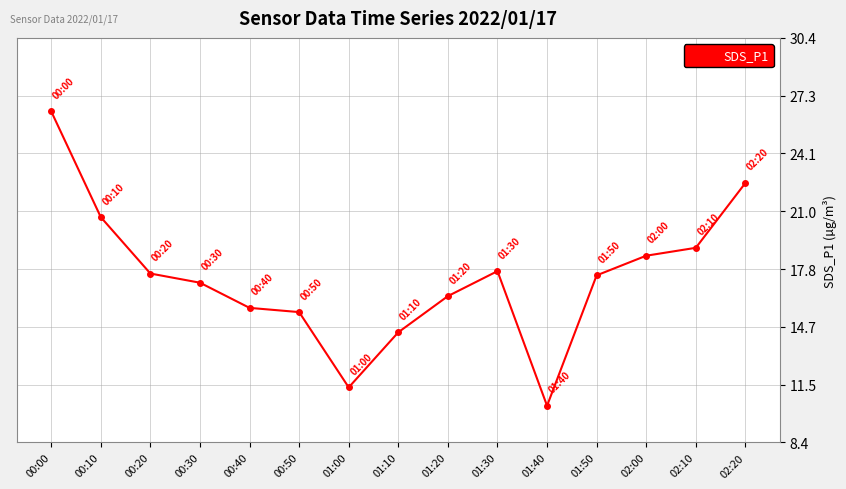

What is the difference between the maximum and minimum values?

16.0